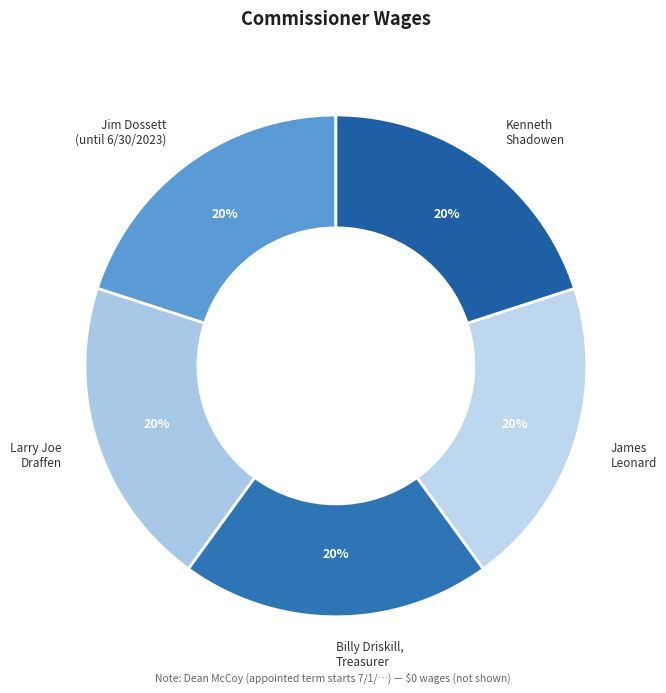

Do Billy Driskill, Treasurer and Kenneth Shadowen together represent more than half of the pie?

No